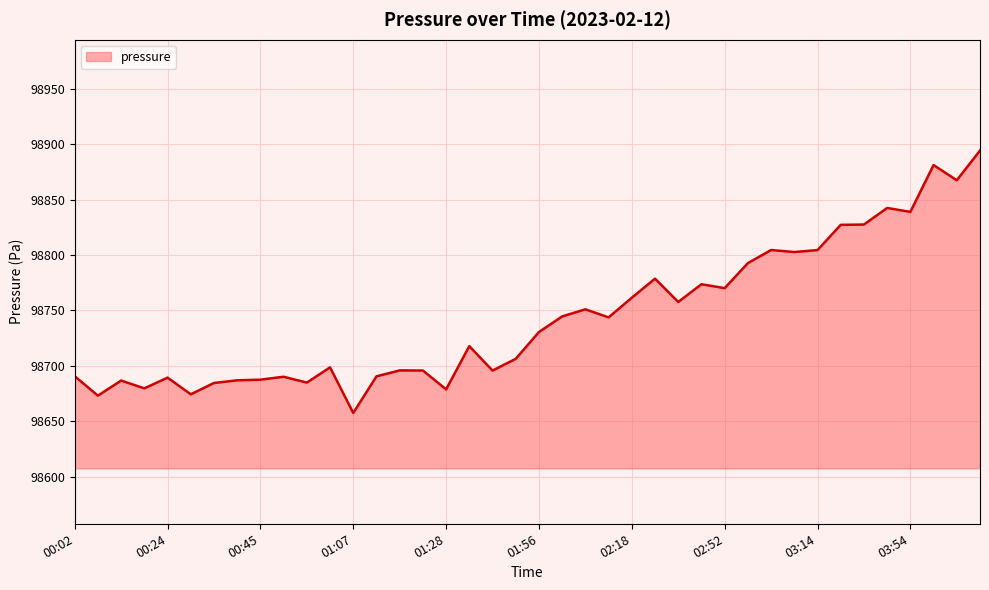

What is the maximum value shown in the chart?

98894.3